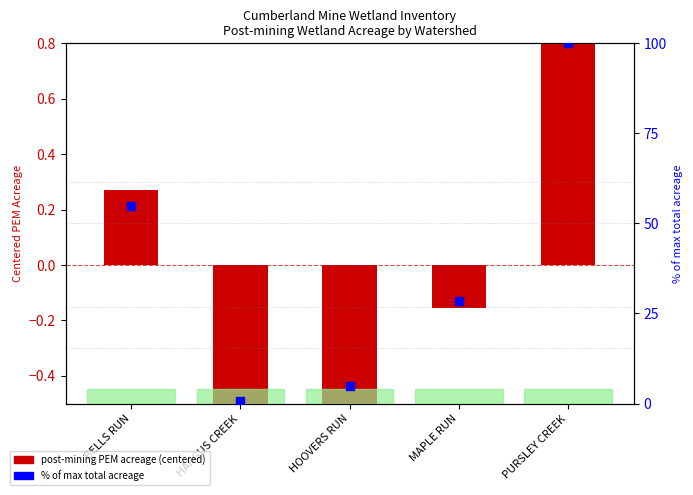

At which category is the sum across all series the highest?

PURSLEY CREEK